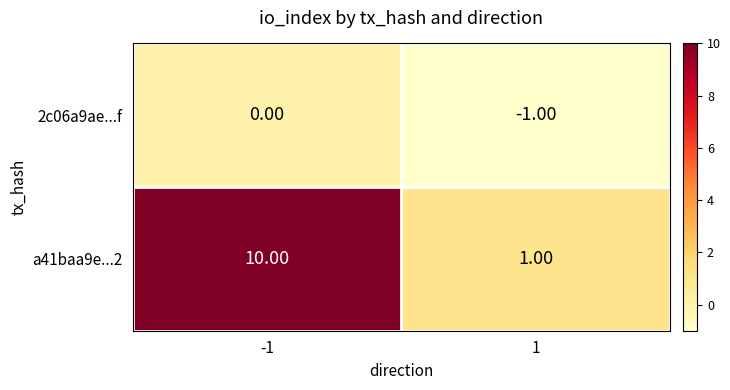

What is the total value across all series at -1?

10